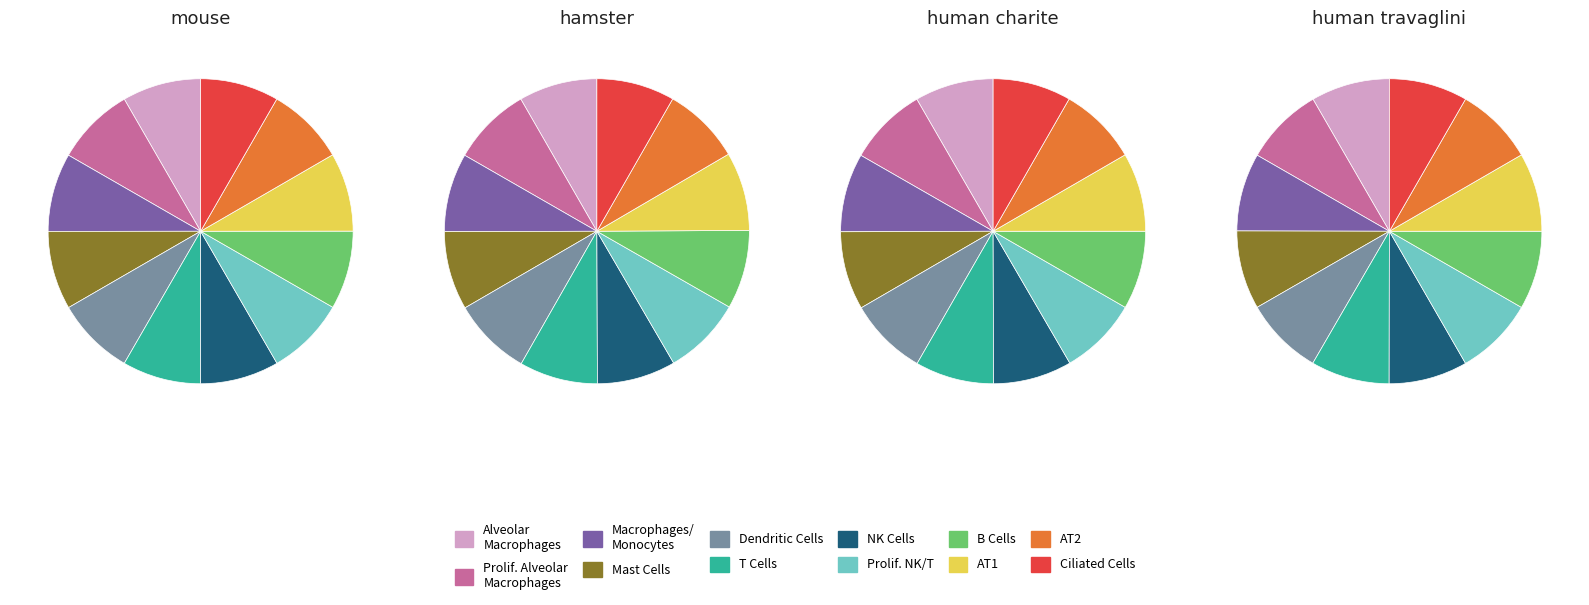

The 28 slice represents 20% of the pie. True or false?

False